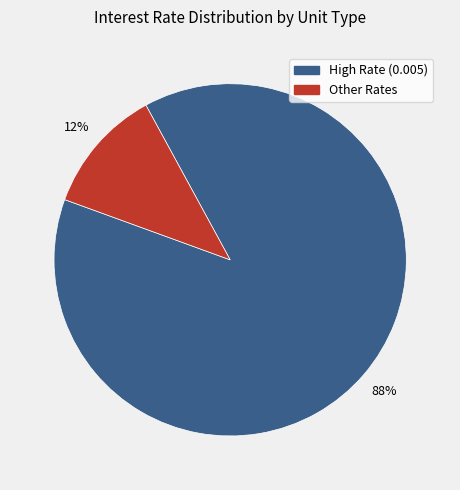

To the nearest percent, what is the average slice percentage?

50%